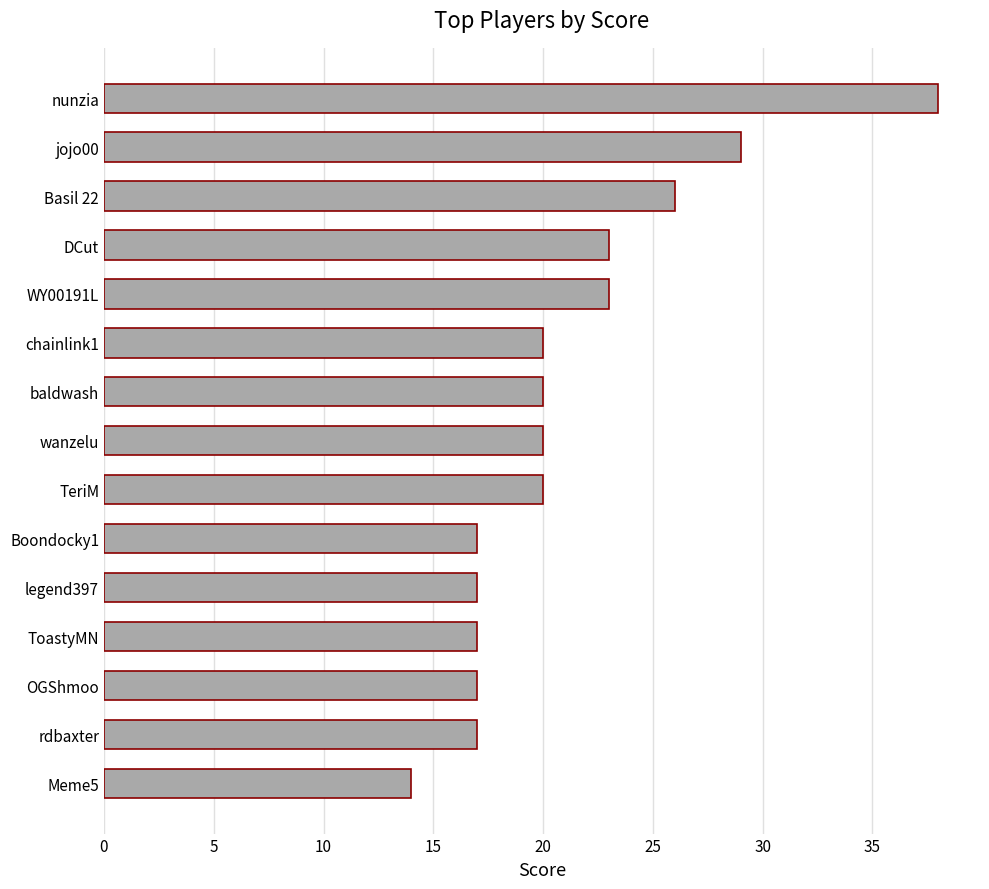

Reading top to bottom, extract all data points from this chart.

38	29	26	23	23	20	20	20	20	17	17	17	17	17	14